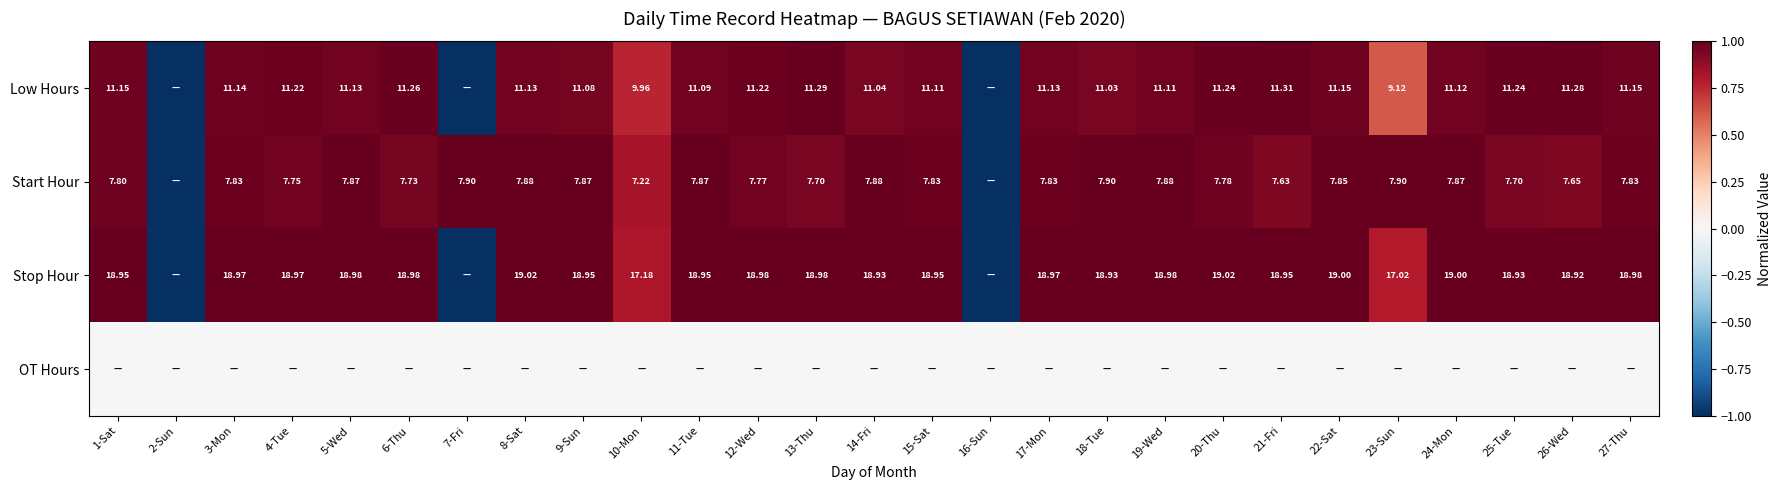

Is the value of Start Hour at 1-Sat greater than the value of Stop Hour at 8-Sat?

No